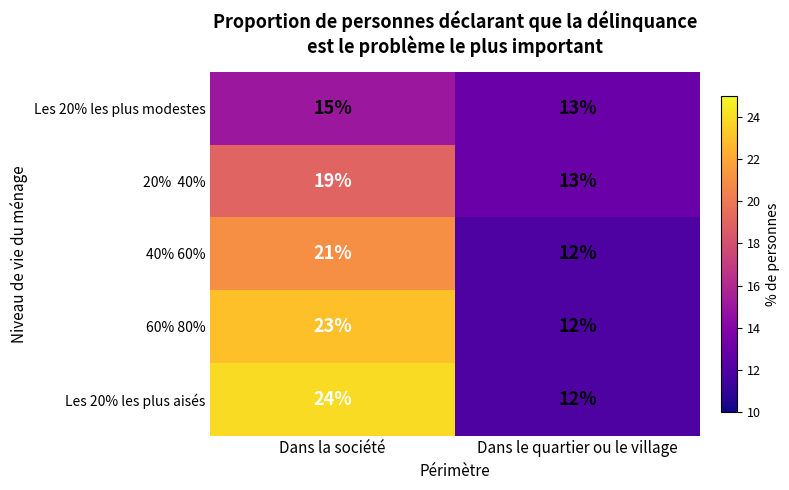

What is the approximate value of Les 20% les plus aisés at Dans le quartier ou le village, to the nearest 5?

10